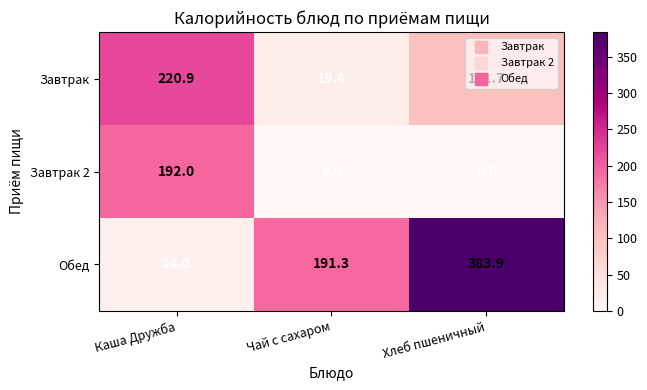

What is the total value across all series at Чай с сахаром?

210.7